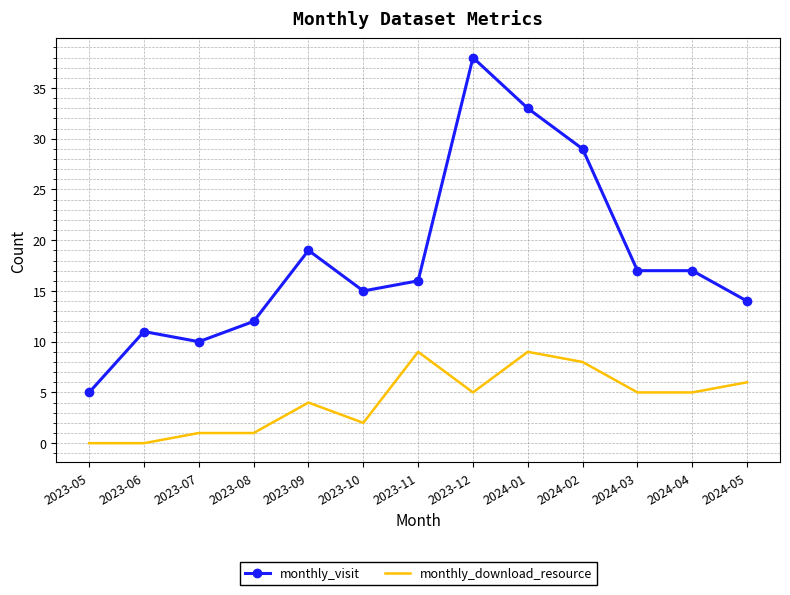

What position from the right is 2023-06?

12